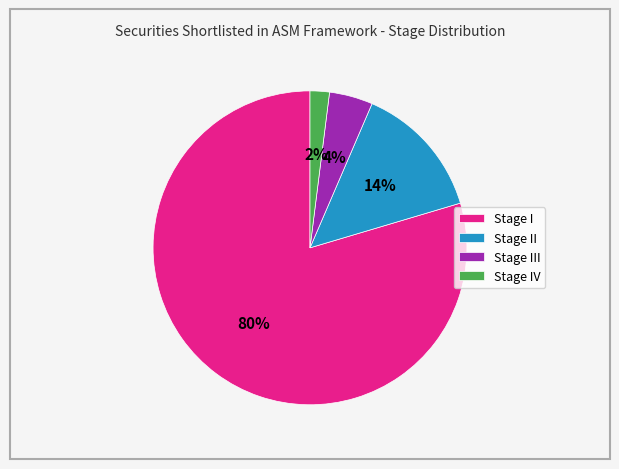

True or false: Stage III accounts for 4% of the total.

True